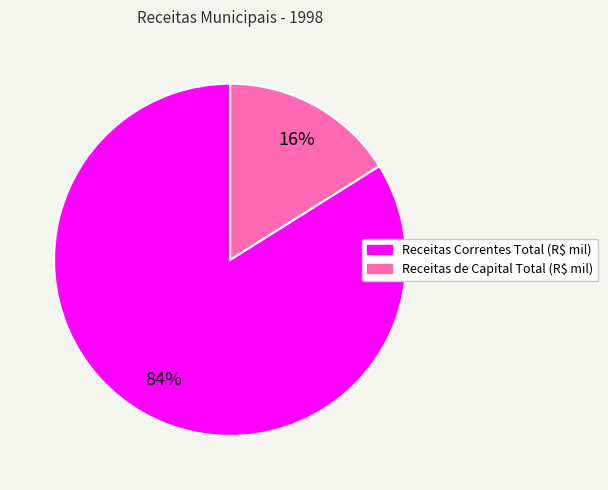

What is the largest slice in the pie chart?

Receitas Correntes Total (R$ mil)